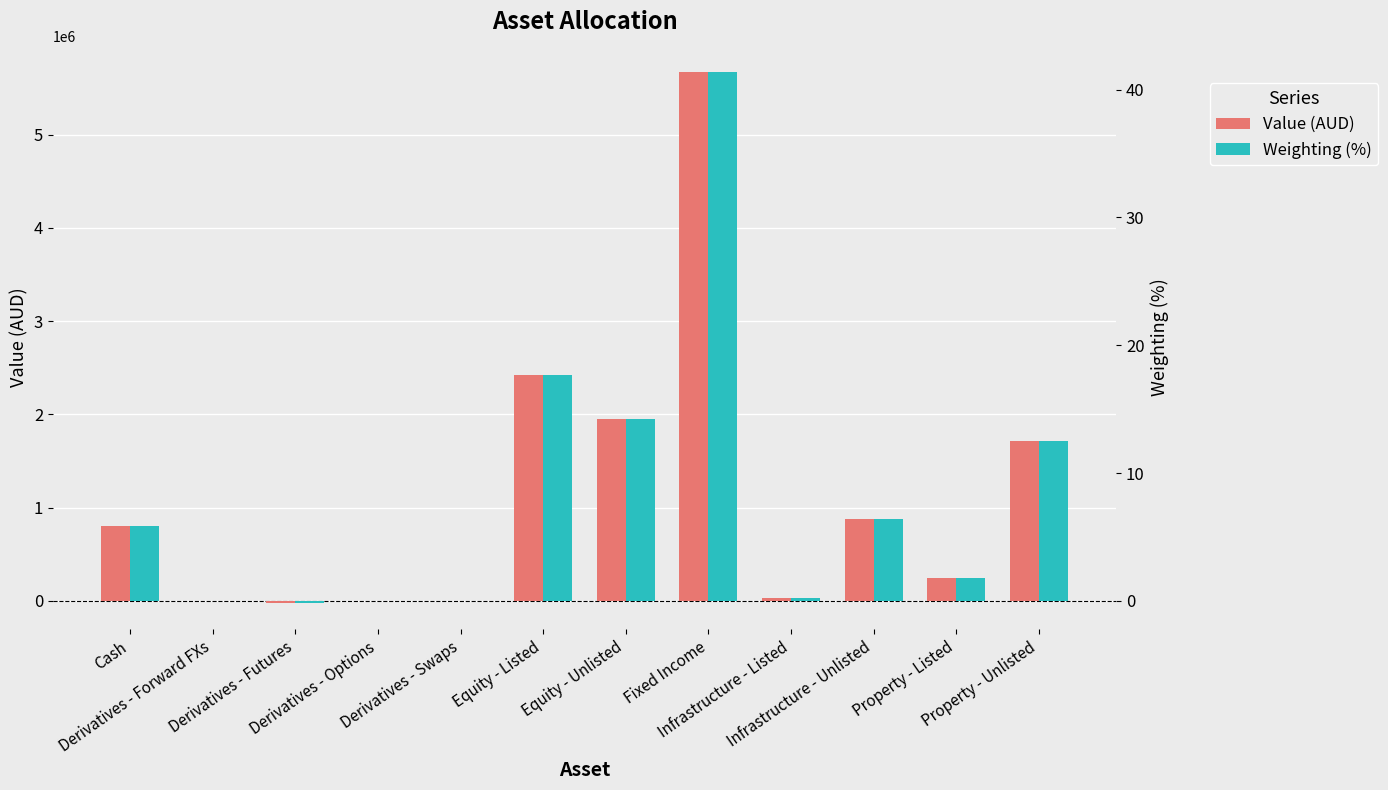

Rank the series by their average value, from lowest to highest.

Weighting (%), Value (AUD)